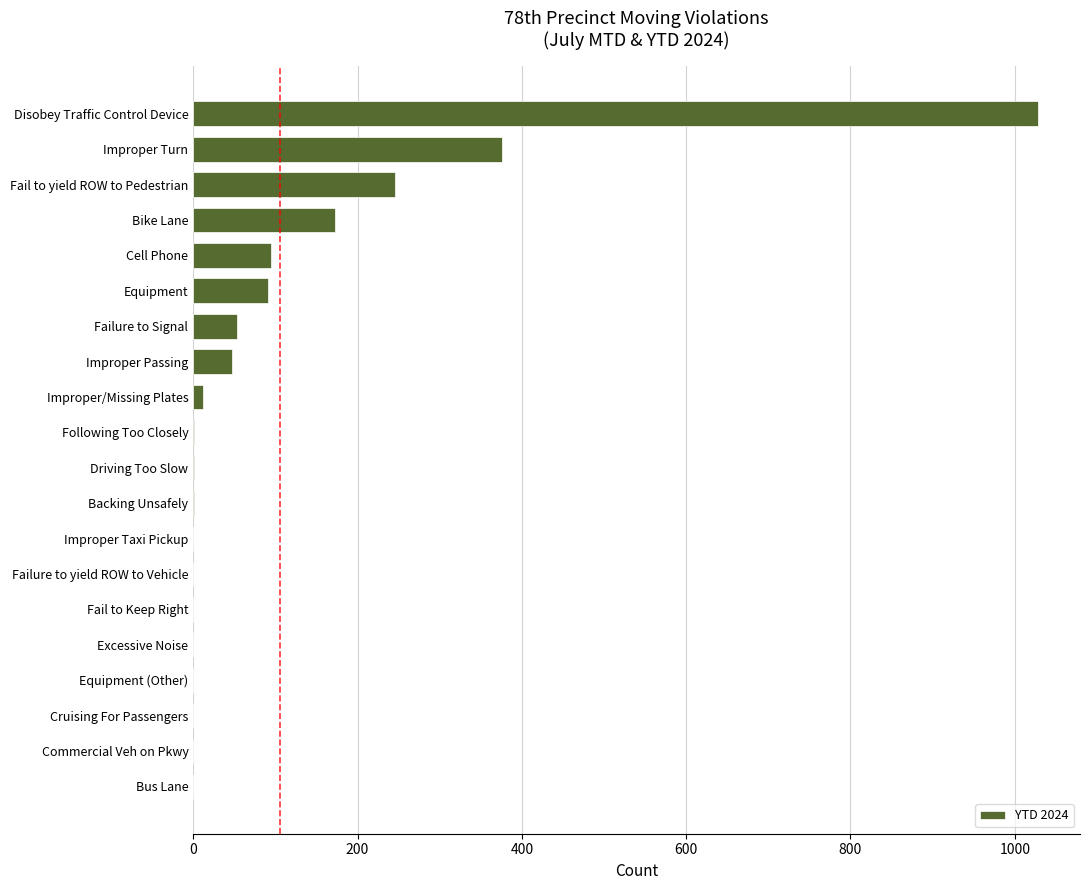

What is the sum of all values?

2123